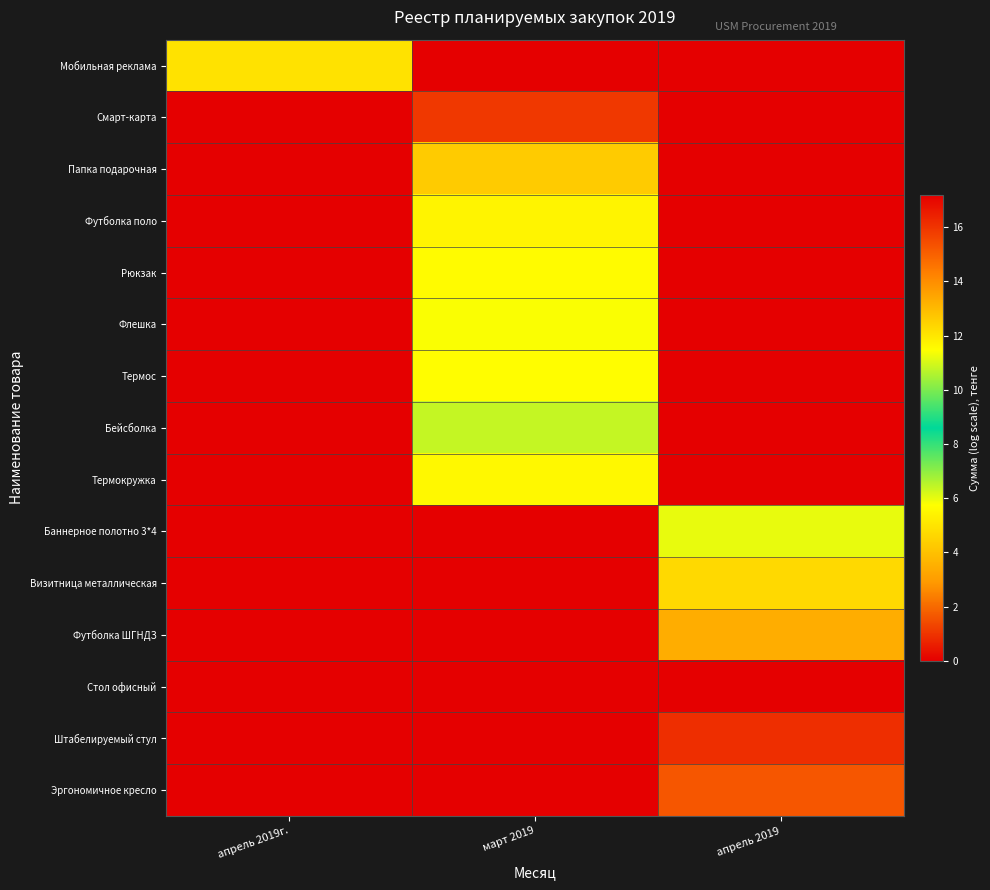

Rank the series by their maximum value, from highest to lowest.

Стол офисный, Штабелируемый стул, Смарт-карта, Эргономичное кресло, Футболка ШГНДЗ, Папка подарочная, Визитница металлическая, Мобильная реклама, Футболка поло, Термокружка, Рюкзак, Термос, Флешка, Баннерное полотно 3*4, Бейсболка